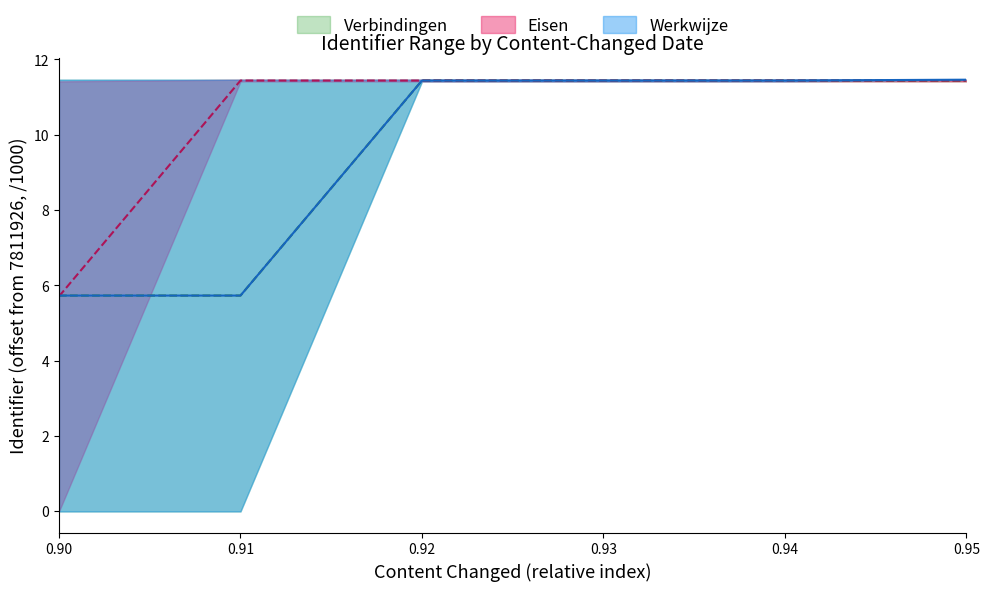

Which category has the highest value in the Verbindingen_lower series?

2025-05-26